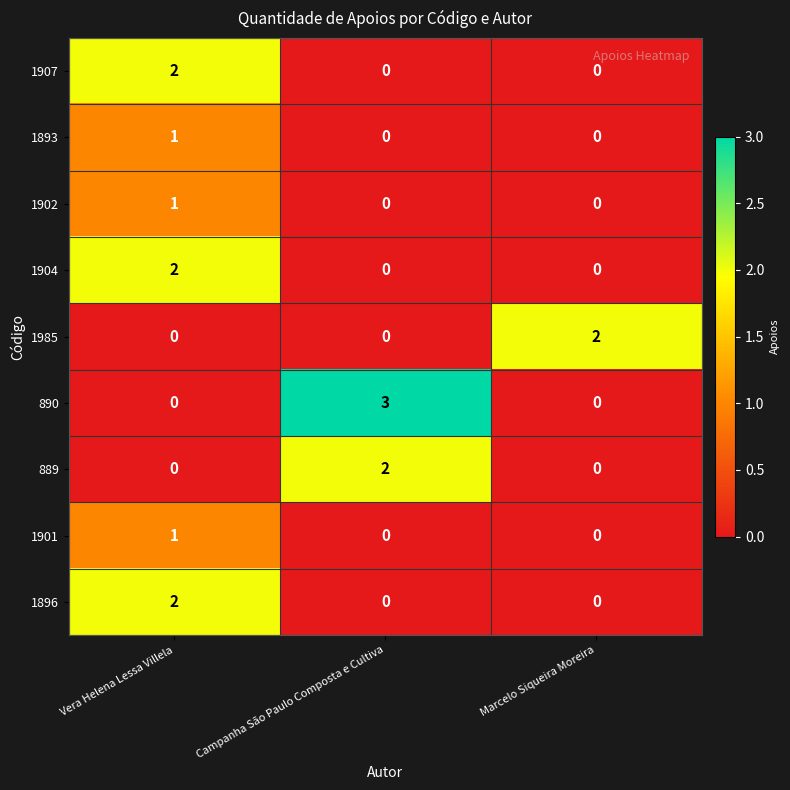

Which series has the largest range (max minus min)?

890